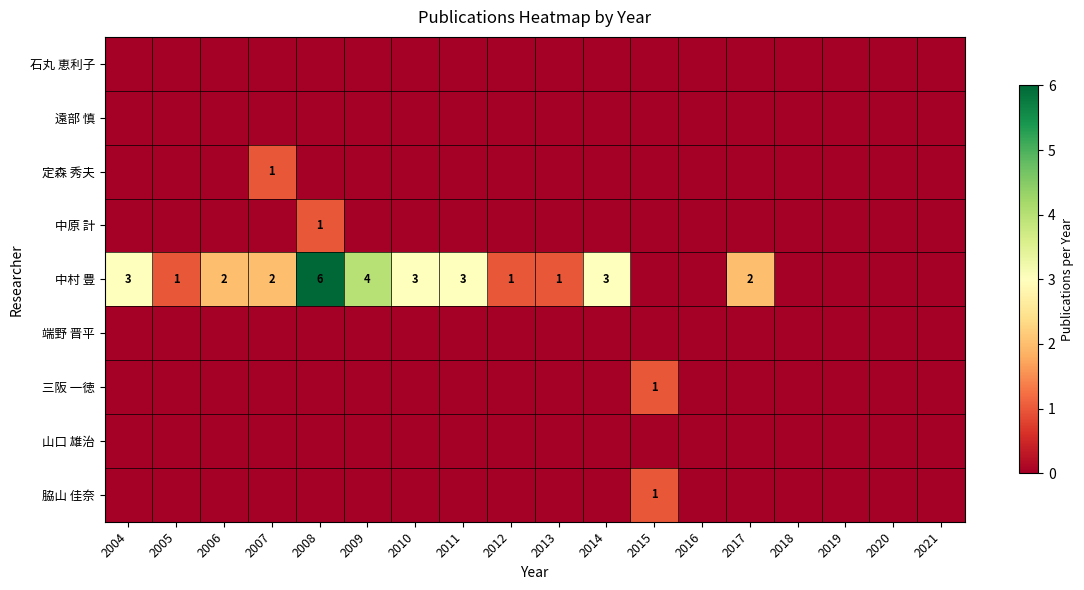

At which label does 中村 豊 first exceed 2?

2004